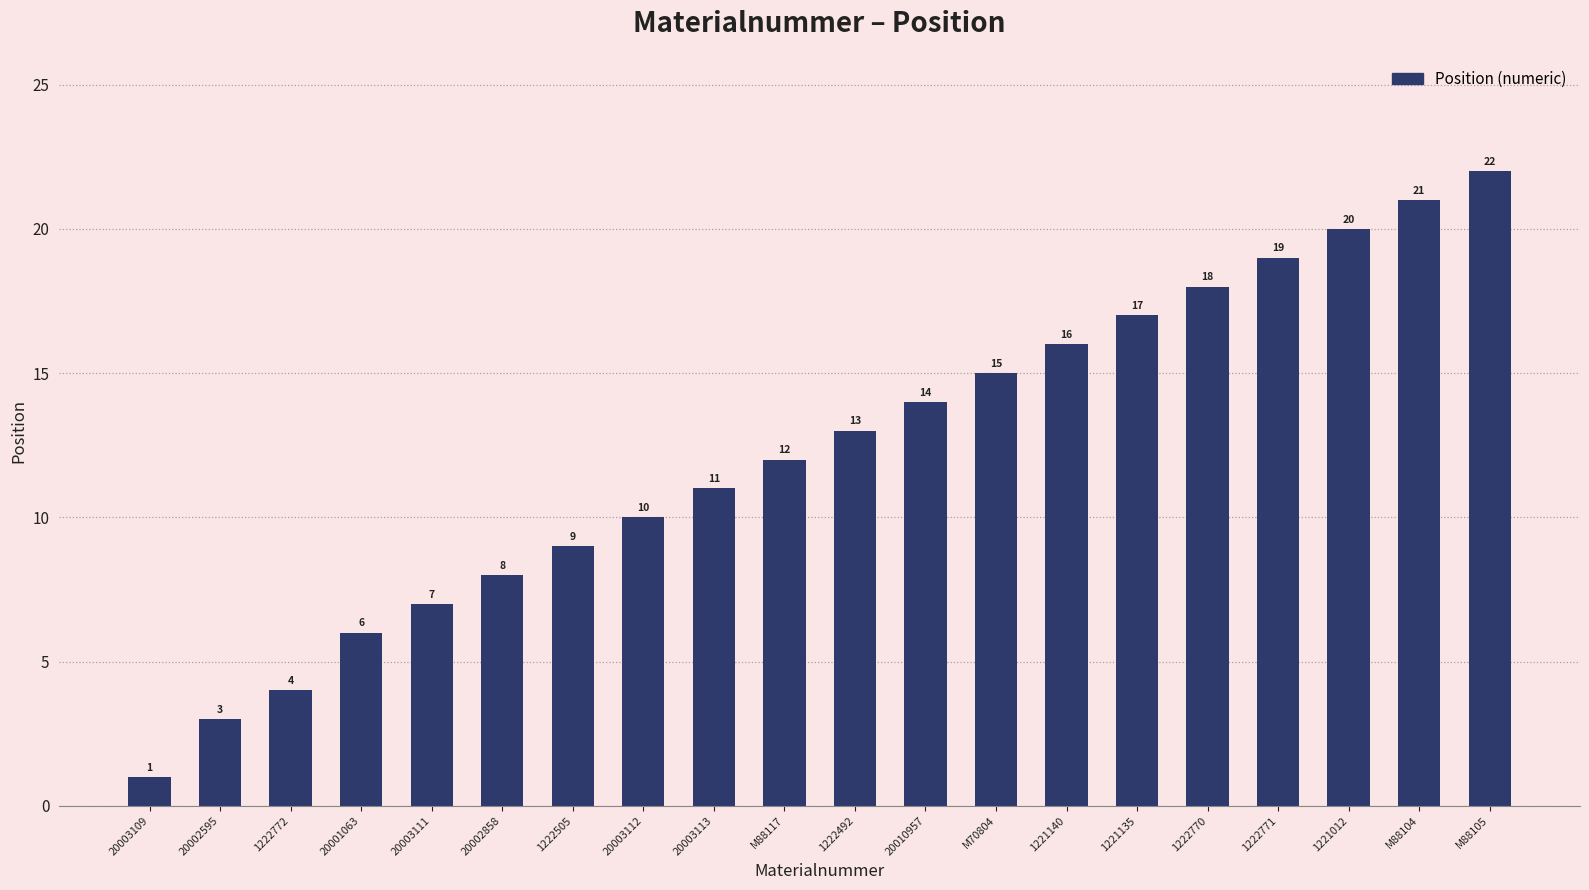

List the labels in order of value, largest first.

M88105, M88104, 1221012, 1222771, 1222770, 1221135, 1221140, M70804, 20010957, 1222492, M88117, 20003113, 20003112, 1222505, 20002858, 20003111, 20001063, 1222772, 20002595, 20003109